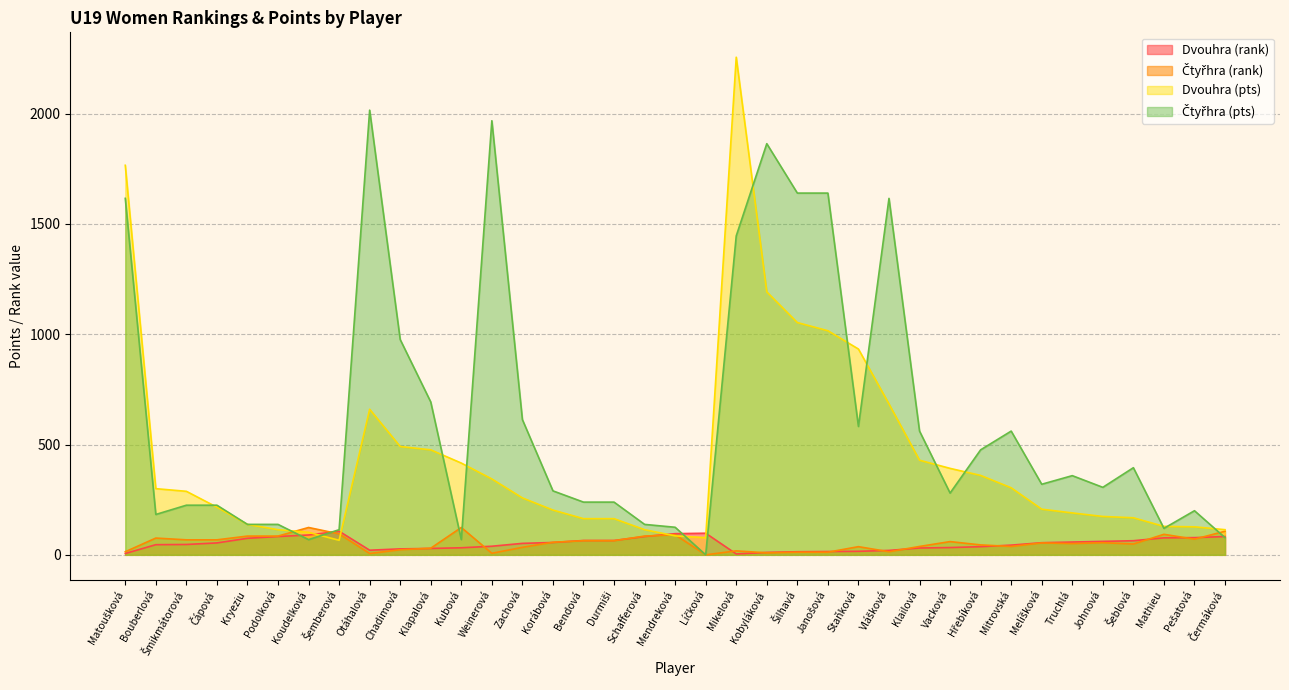

In Dvouhra (pts), how many points are lower than both neighbors (excluding endpoints)?

2